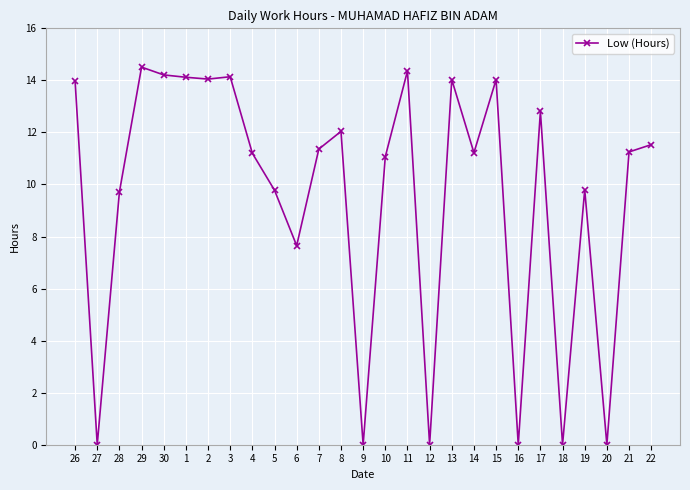

How many data points are above 11?

17